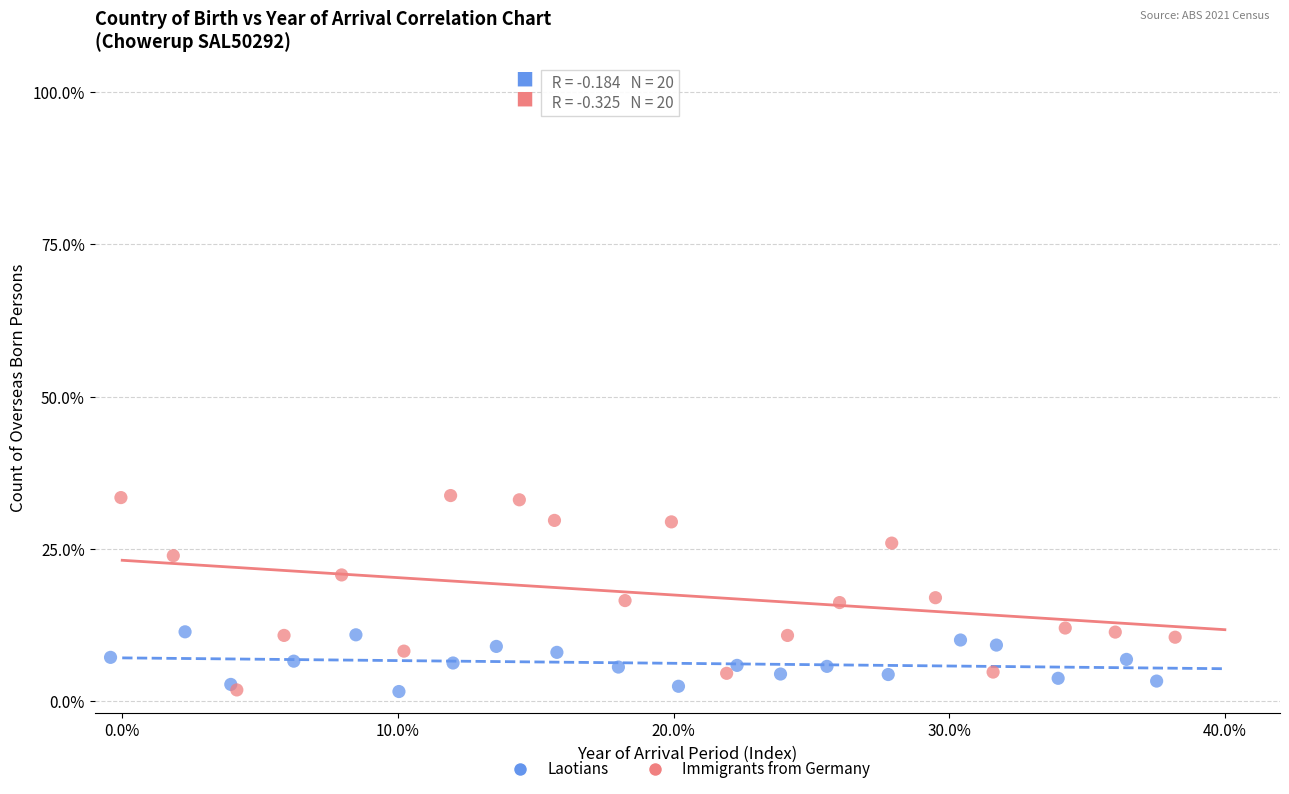

Which series has the widest spread of Y values?

Immigrants from Germany